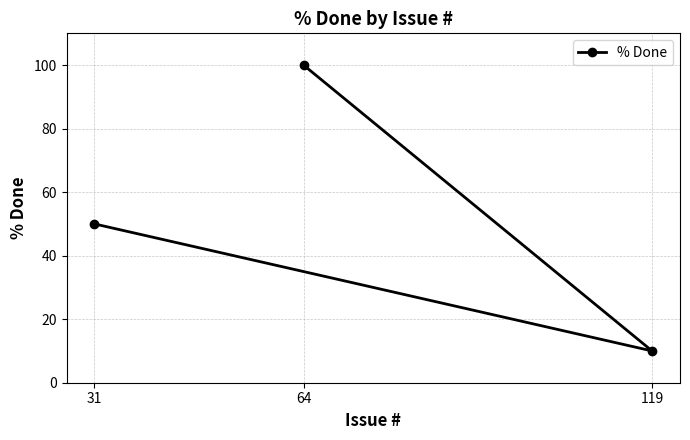

Reading right to left, what are all the values shown in this chart?

119=10	64=100	31=50